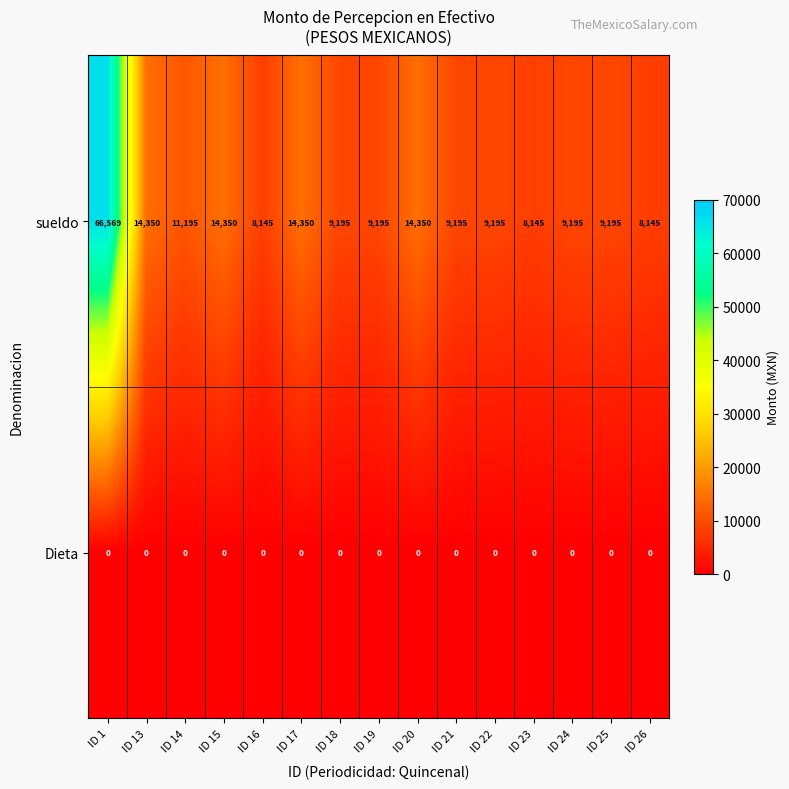

At how many categories does at least one series exceed 54936?

1